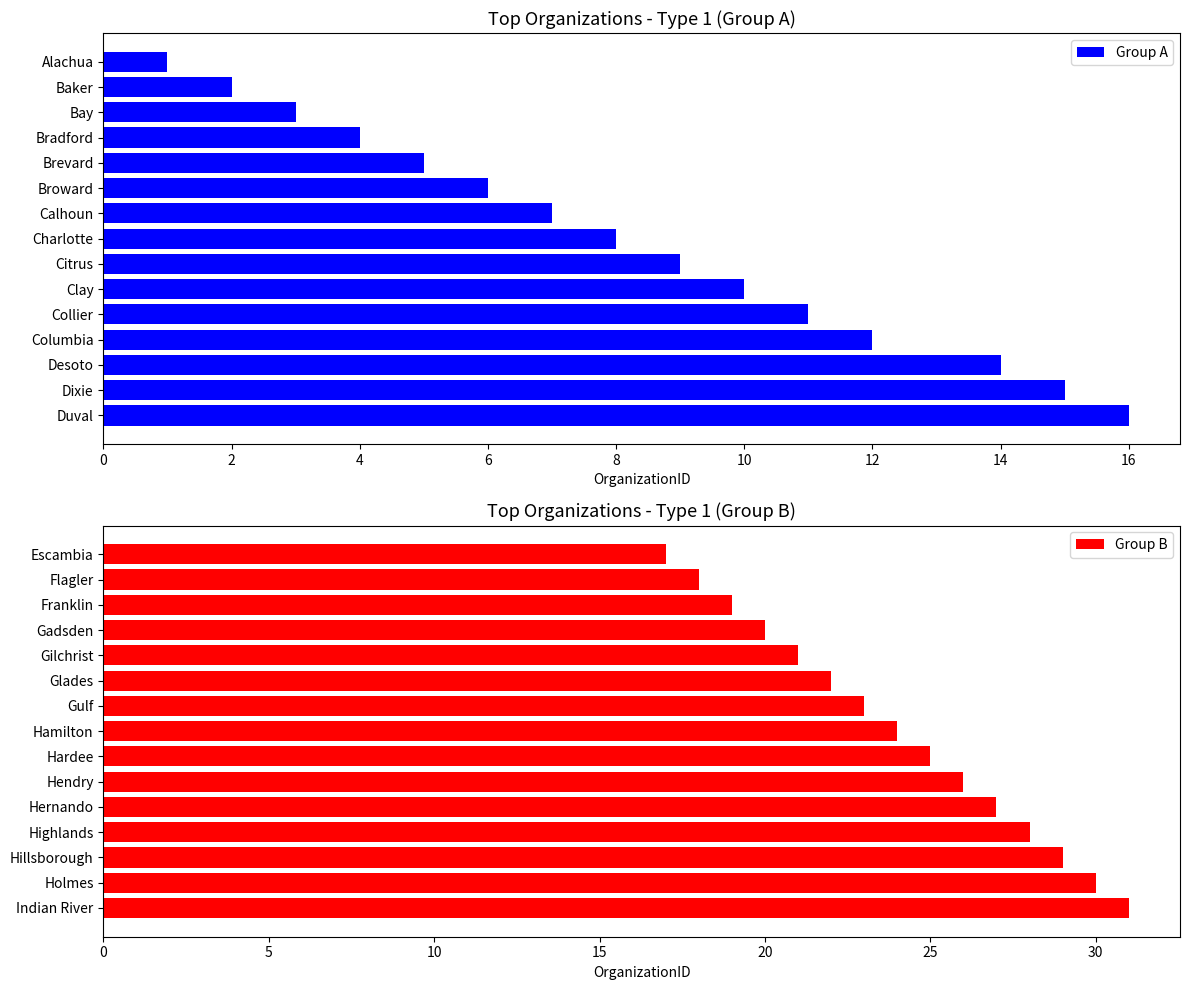

What is the maximum value for Group A?

16